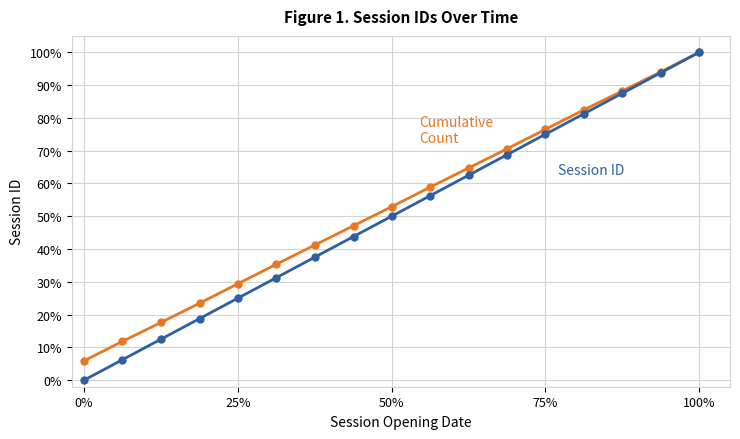

Reading left to right, transcribe all the data shown in this chart.

Cumulative Count: 5.9	11.8	17.6	23.5	29.4	35.3	41.2	47.1	52.9	58.8	64.7	70.6	76.5	82.4	88.2	94.1	100.0
Session ID: 0.0	6.2	12.5	18.8	25.0	31.2	37.5	43.8	50.0	56.2	62.5	68.8	75.0	81.2	87.5	93.8	100.0